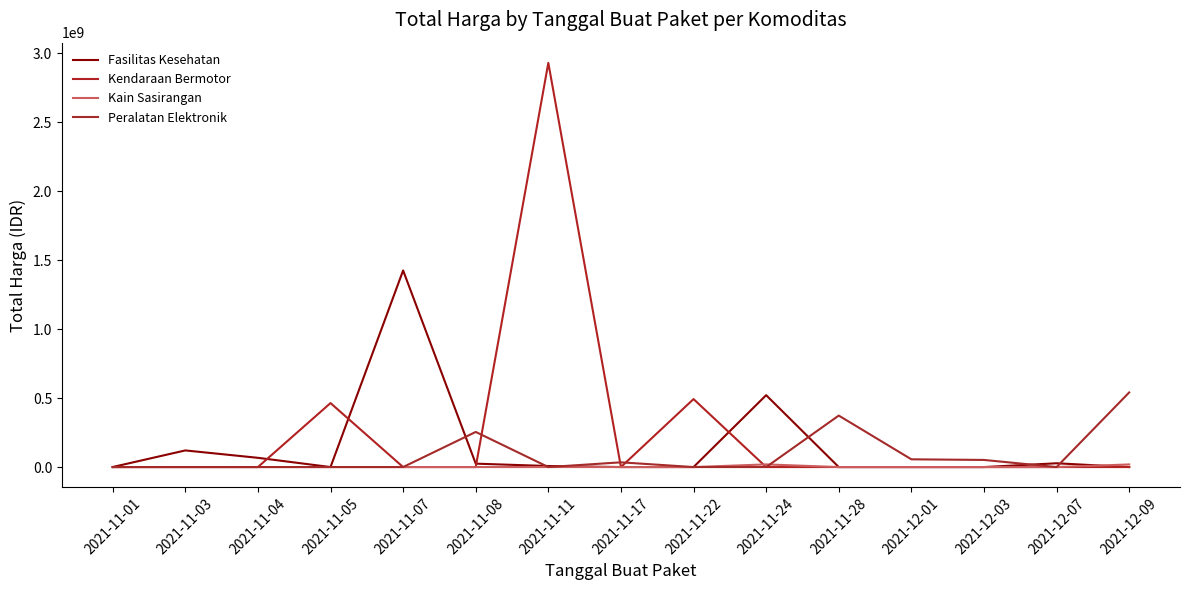

Between which two adjacent categories do Kendaraan Bermotor and Kain Sasirangan first intersect?

2021-11-22 and 2021-11-24